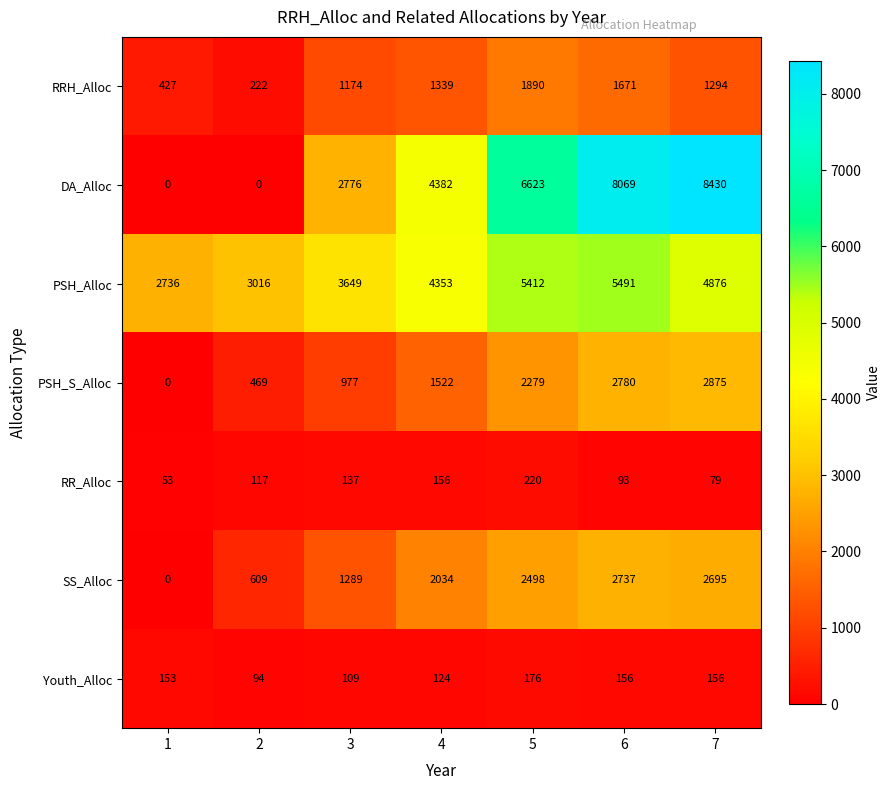

At which label does Youth_Alloc reach its peak?

5